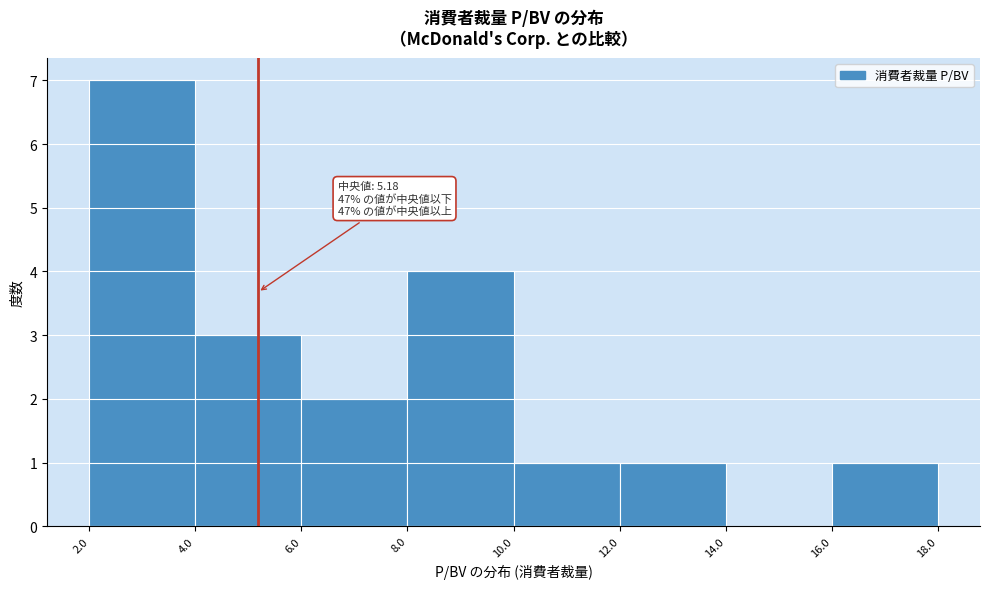

Which range on the x-axis has the tallest bar?

2.0 to 4.0